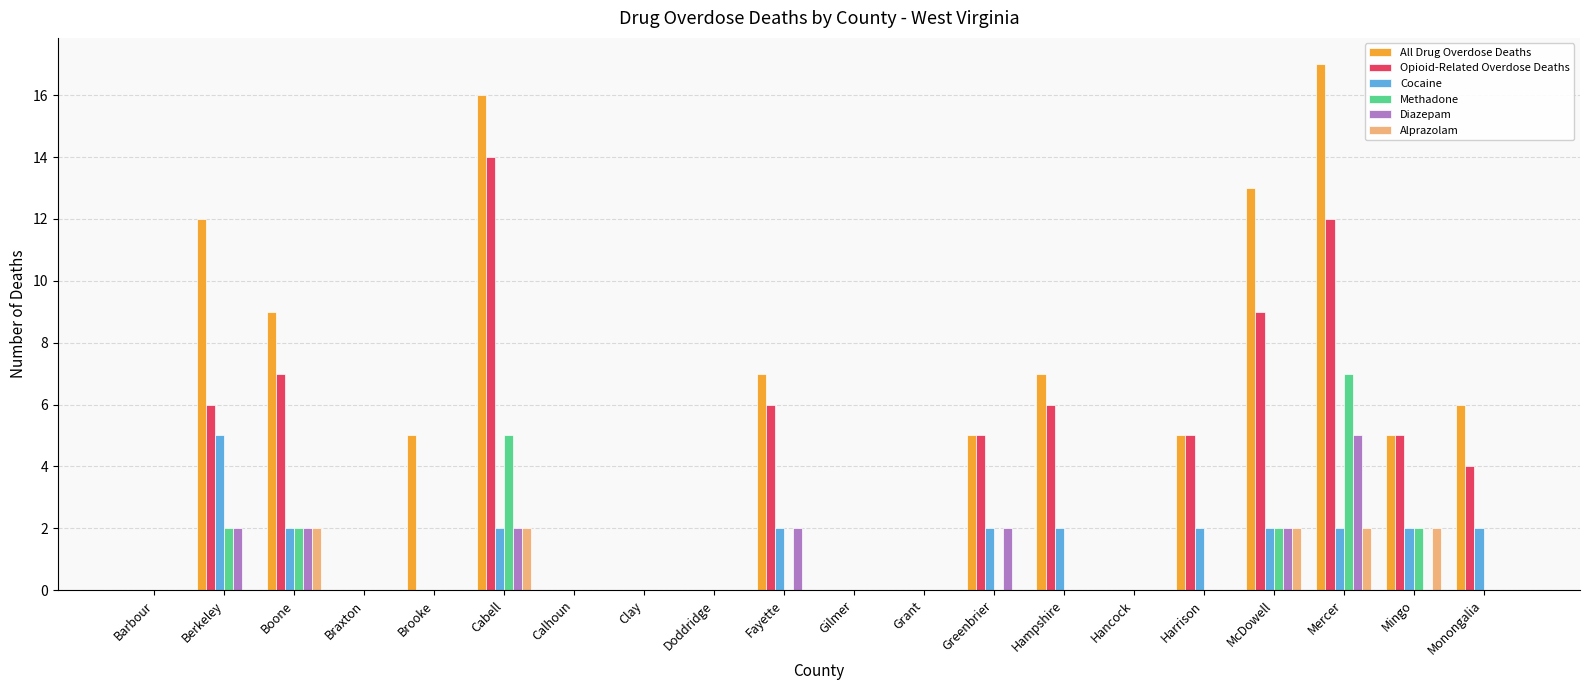

True or false: Cocaine has a value of 0 at Calhoun.

True